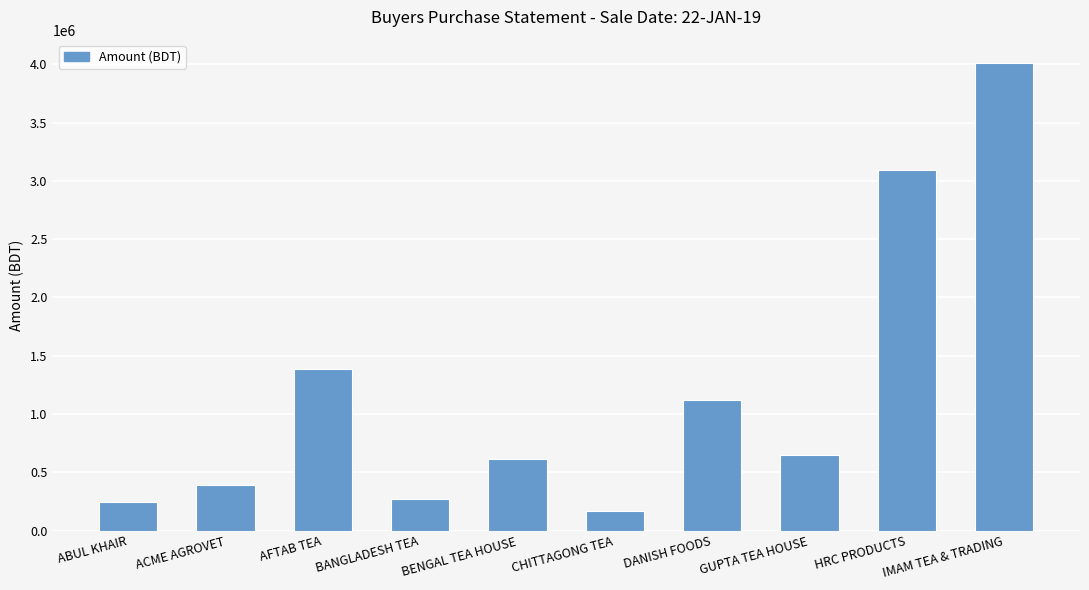

Reading left to right, transcribe all the data shown in this chart.

ABUL KHAIR=242723.0	ACME AGROVET=391533.0	AFTAB TEA=1381698.5	BANGLADESH TEA=271862.0	BENGAL TEA HOUSE=609665.0	CHITTAGONG TEA=171761.0	DANISH FOODS=1116499.1	GUPTA TEA HOUSE=645381.5	HRC PRODUCTS=3095904.4	IMAM TEA & TRADING=4010253.5